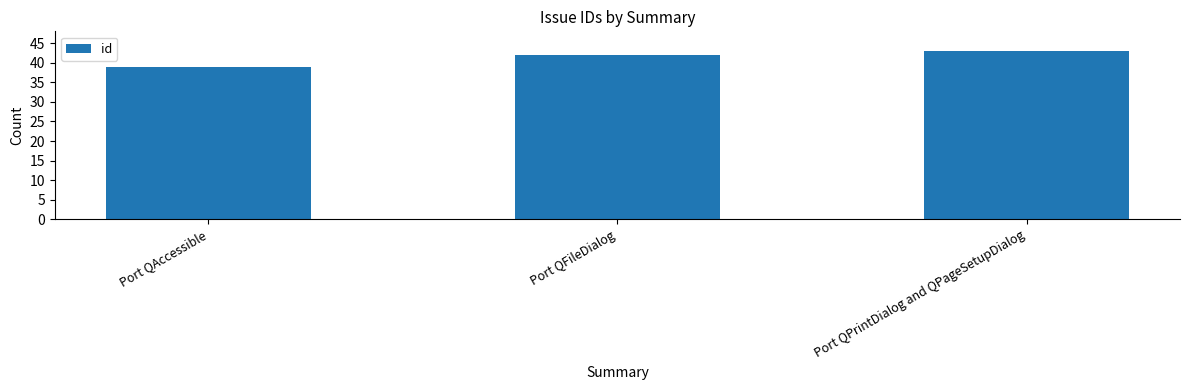

What is the difference between the values at Port QPrintDialog and QPageSetupDialog and Port QAccessible?

4